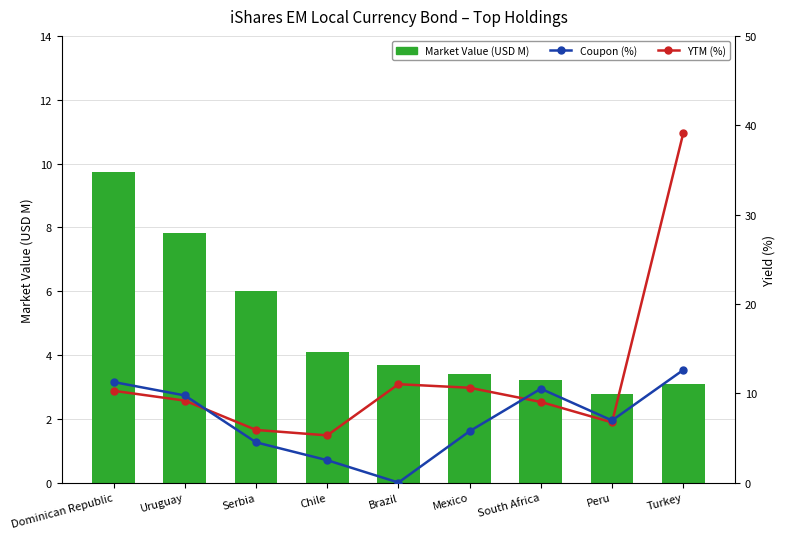

List the series in order of their peak value, highest first.

YTM (%), Coupon (%), Market Value (USD M)